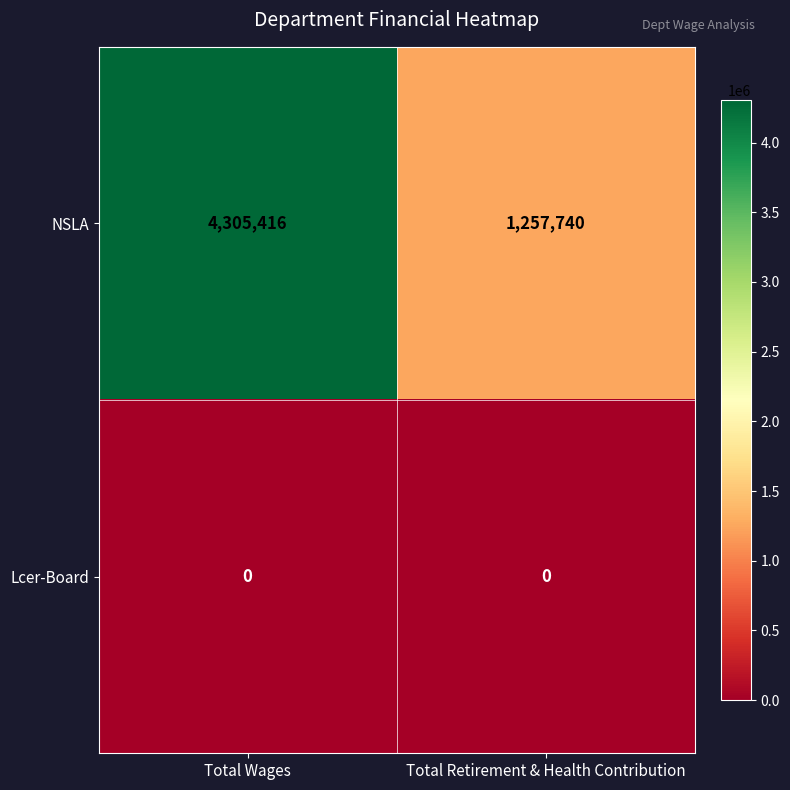

What is the spread (max minus min) of values at Total Wages?

4305416